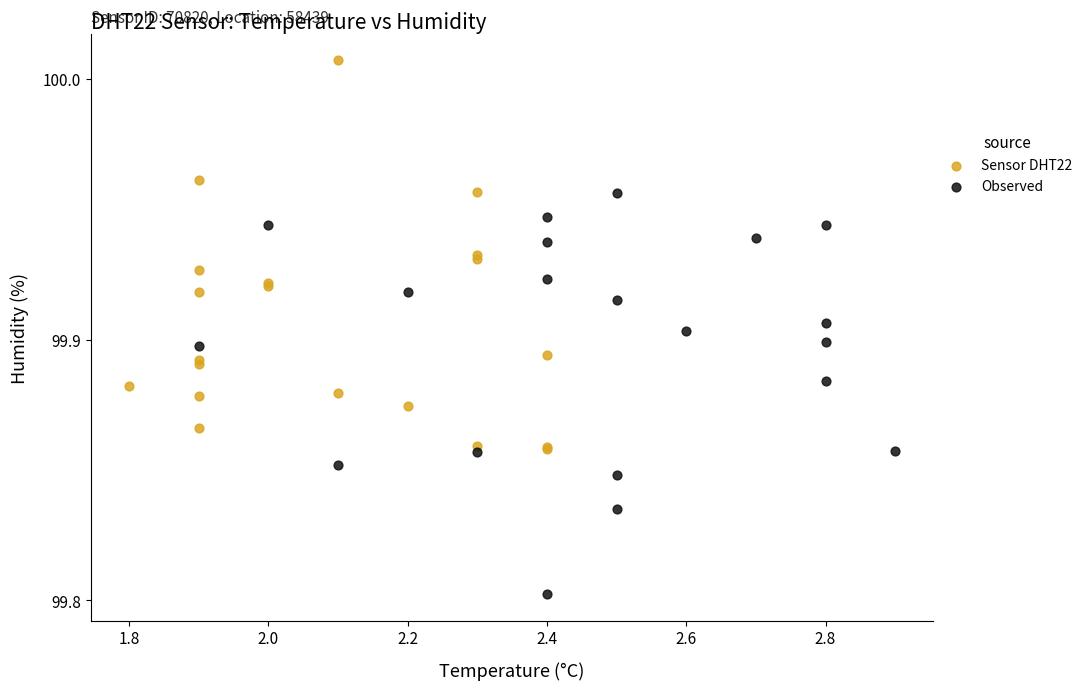

Which series reaches the maximum Y coordinate?

Sensor DHT22